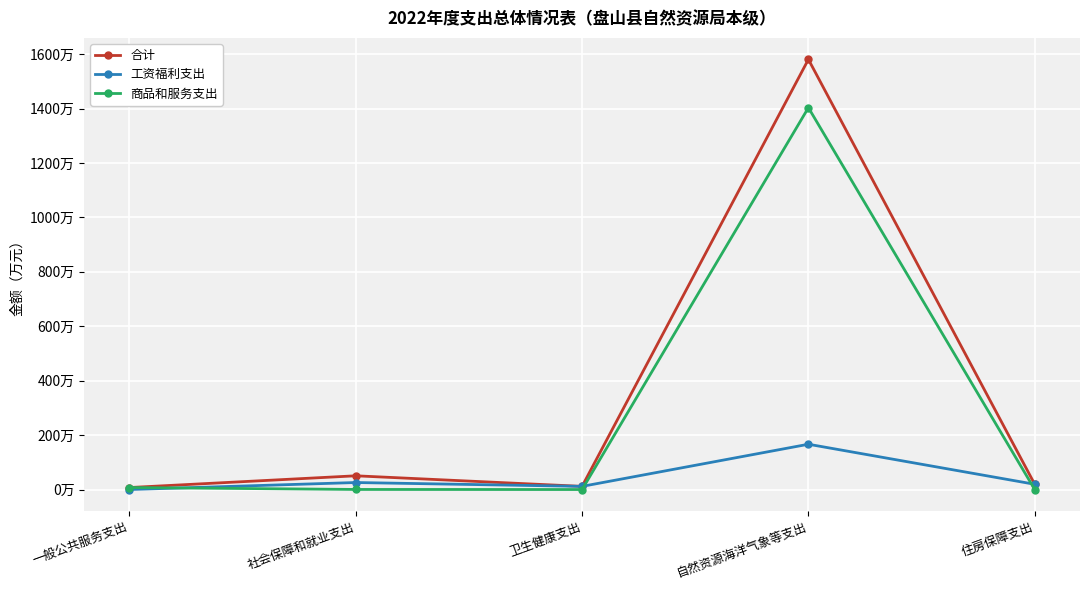

Which series has the largest total across all categories?

合计